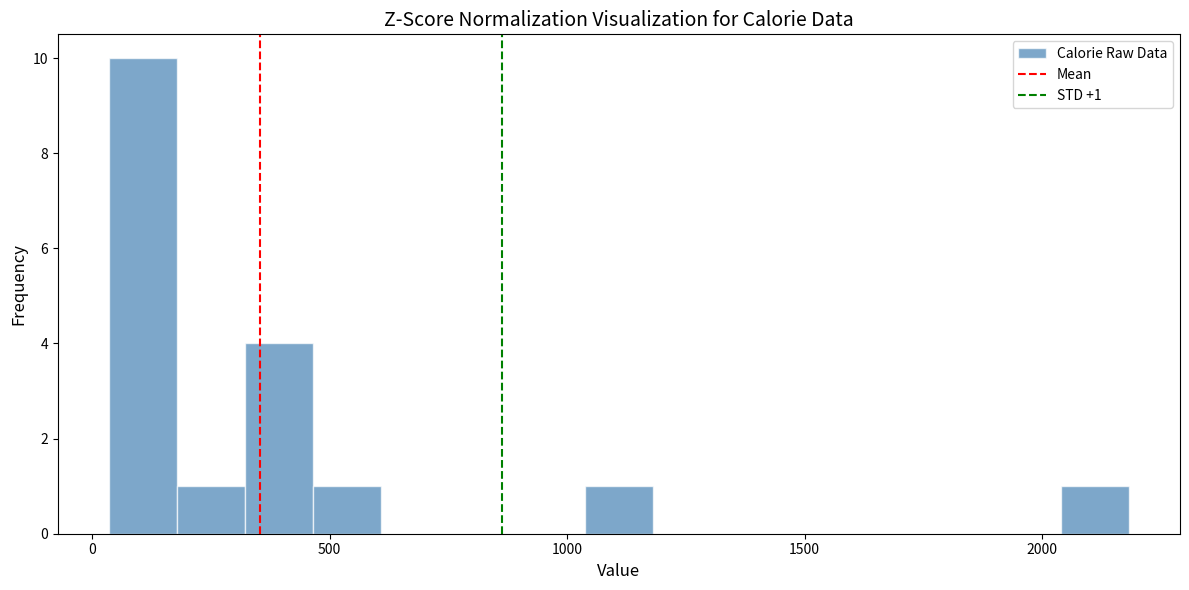

Read against the x-axis, roughly where is the centre of the tallest bar?

100